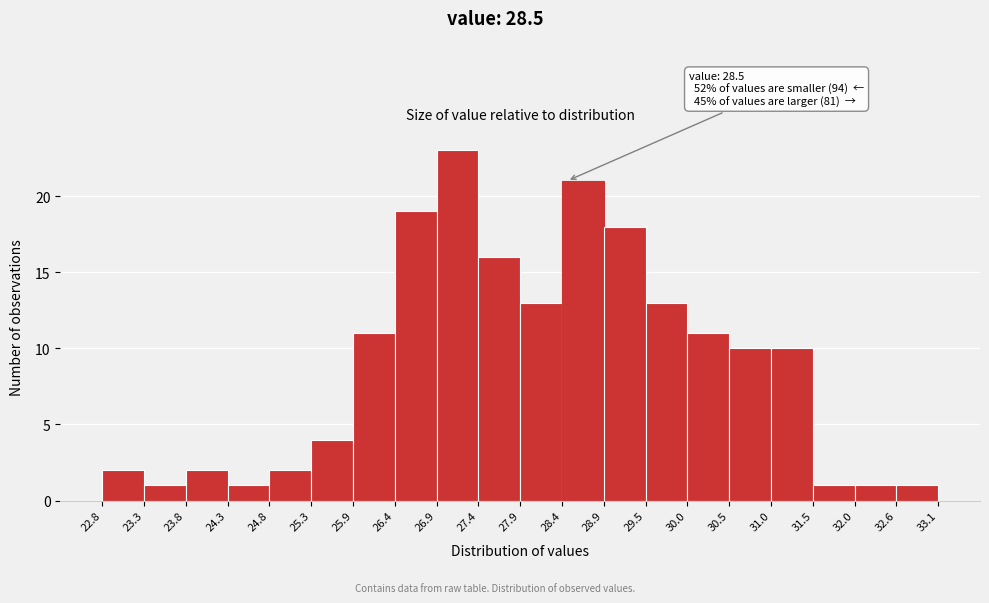

Over which range of the x-axis is the bar tallest?

26.9 to 27.4